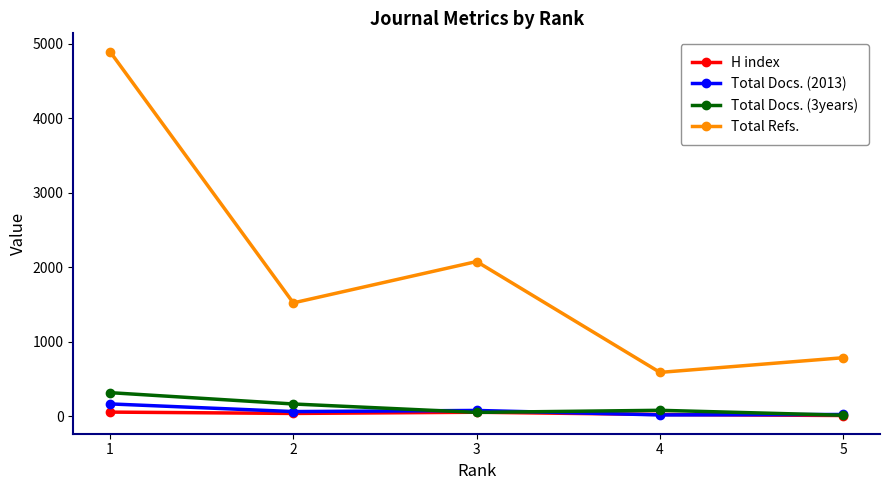

Which series changed the most between 3 and 4?

Total Refs.